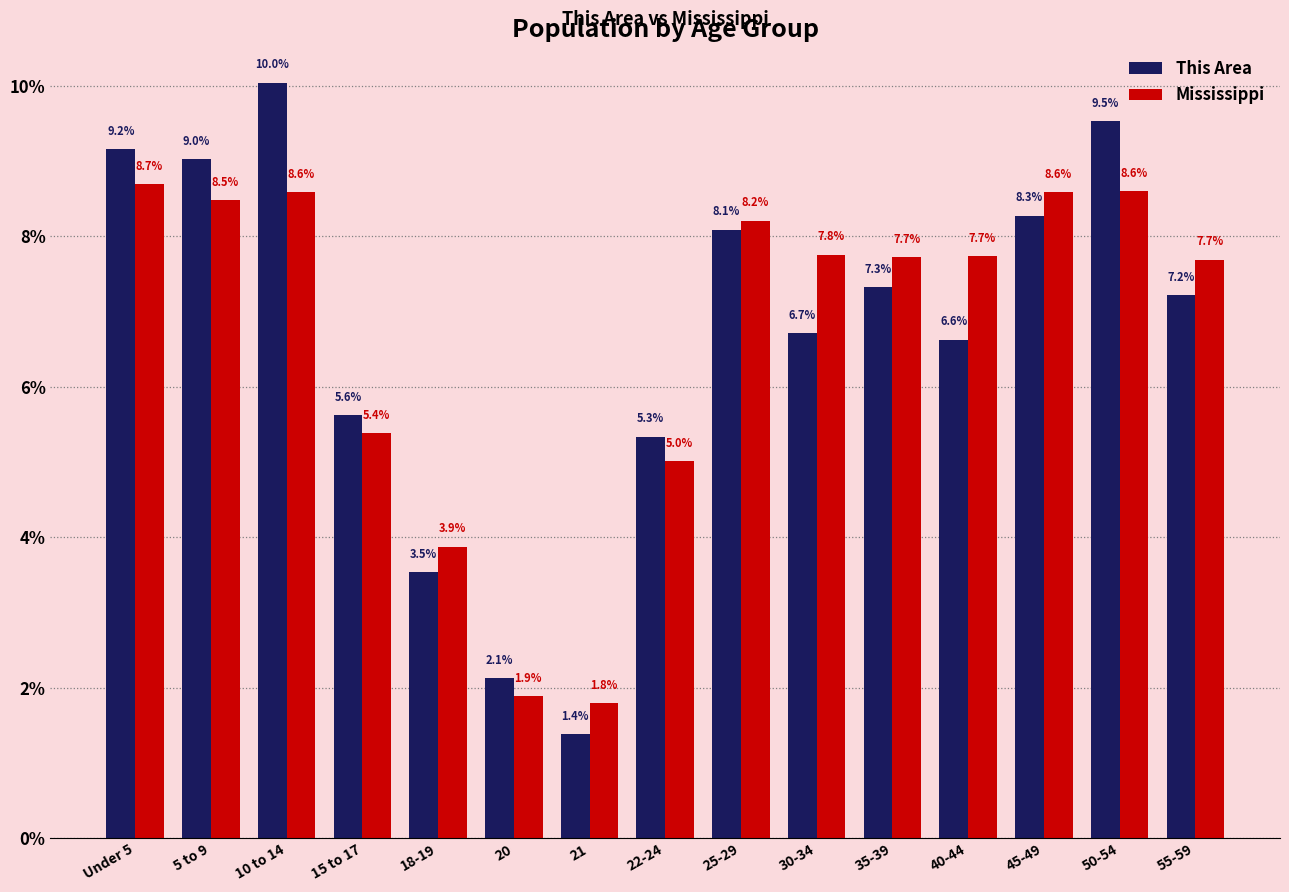

List the series in order of their peak value, lowest first.

Mississippi, This Area